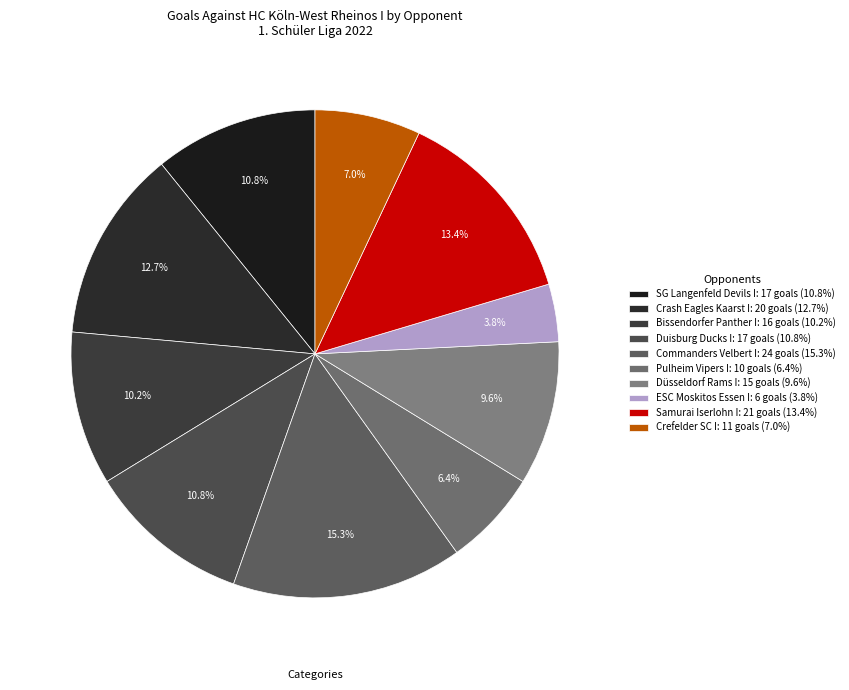

To the nearest percent, what is the average slice percentage?

10%